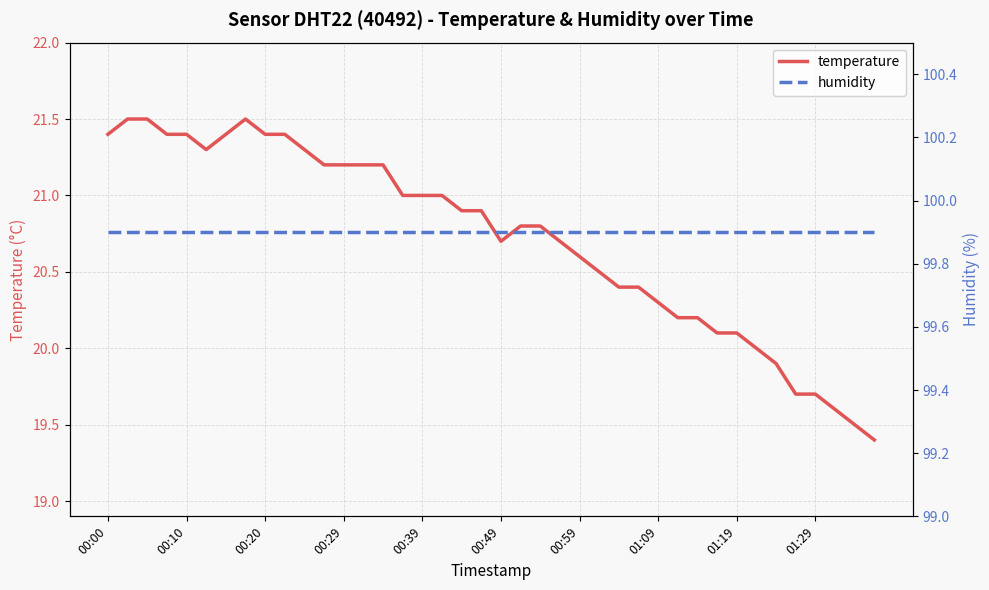

Which series has the largest total across all categories?

humidity